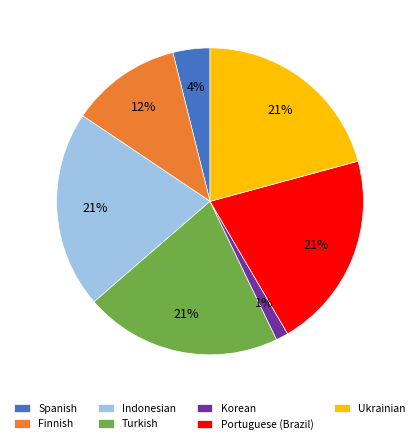

What percentage is the Ukrainian slice, to the nearest percent?

21%